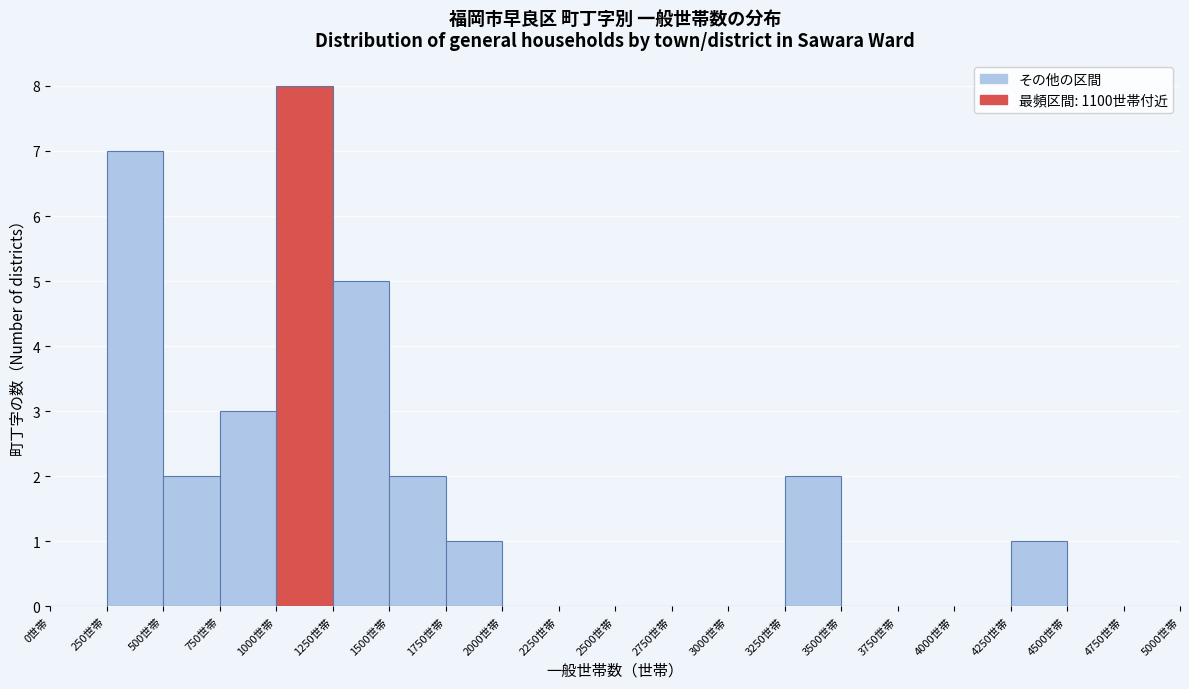

Over which range of the x-axis is the bar tallest?

1000 to 1250